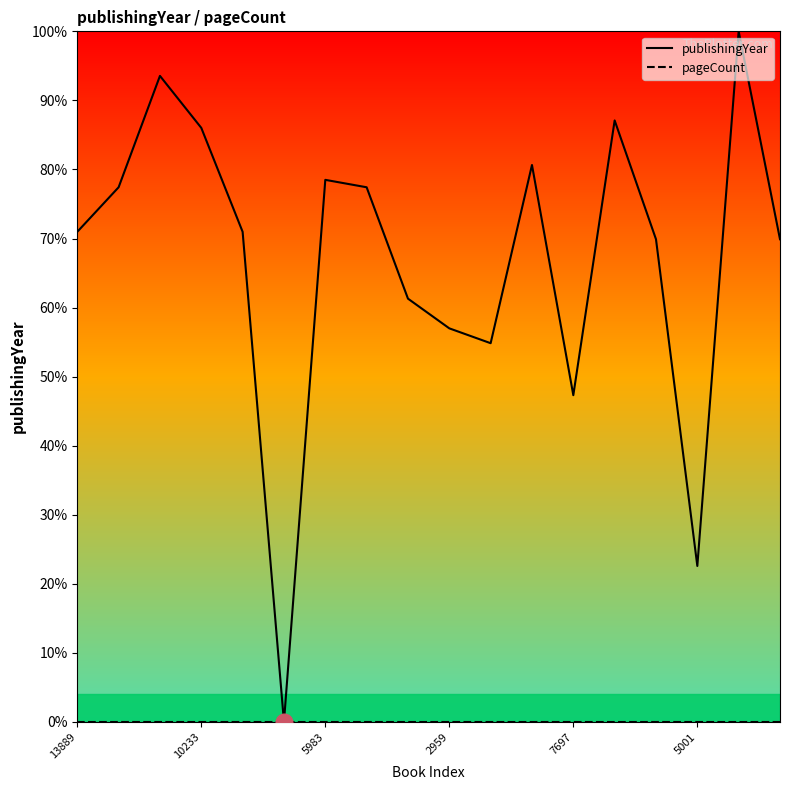

How many lines are shown in the chart?

2